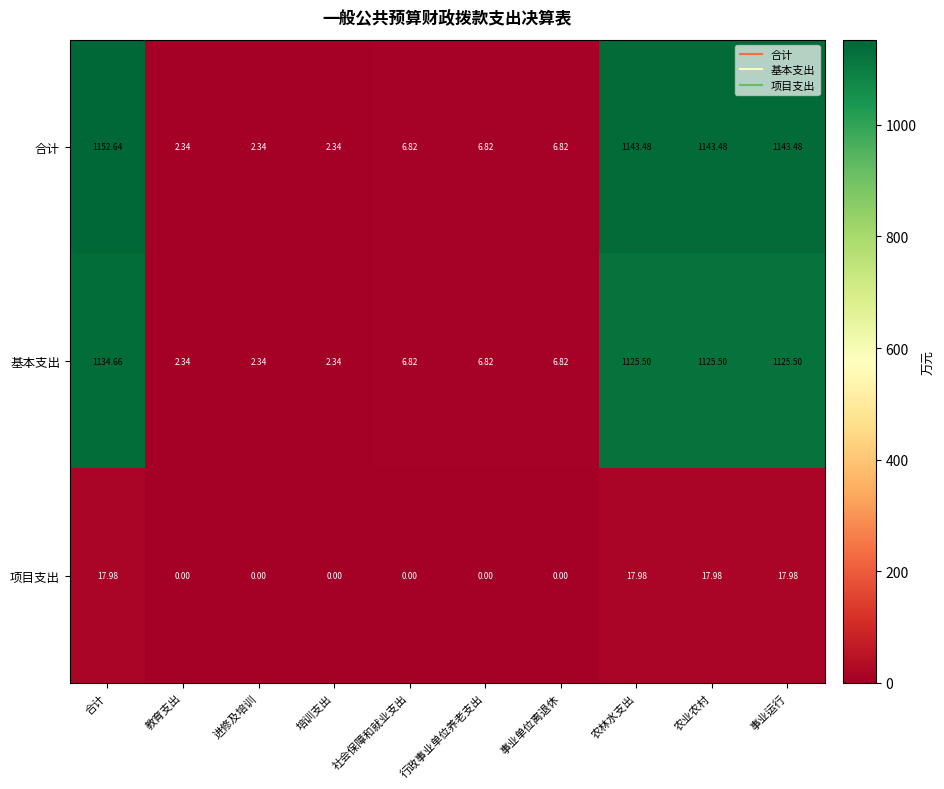

Between 进修及培训 and 农业农村, which series saw the biggest shift?

合计